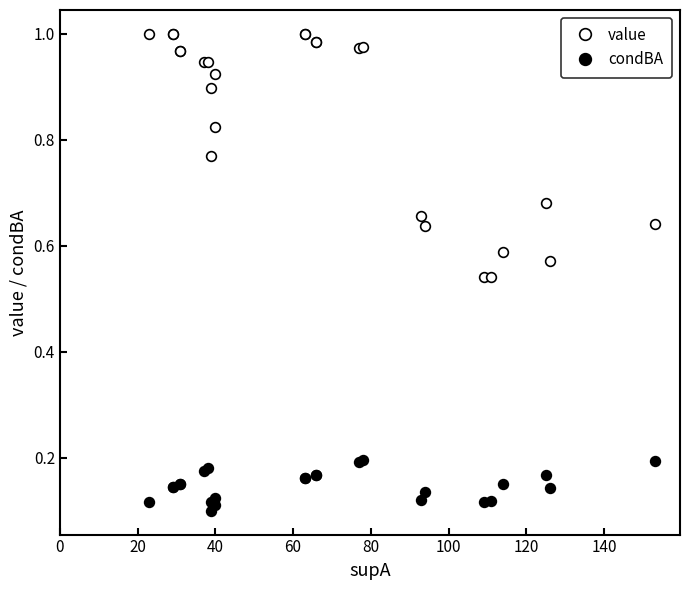

List the series in order of their overall mean, highest first.

value, condBA